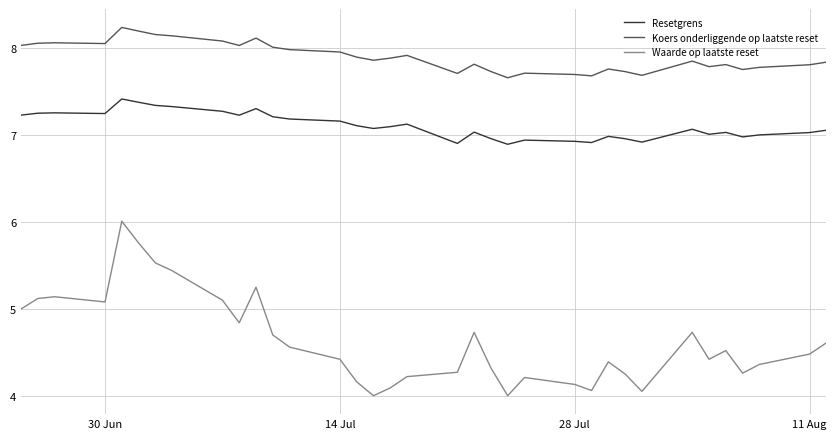

True or false: Resetgrens and Waarde op laatste reset cross at least once.

False